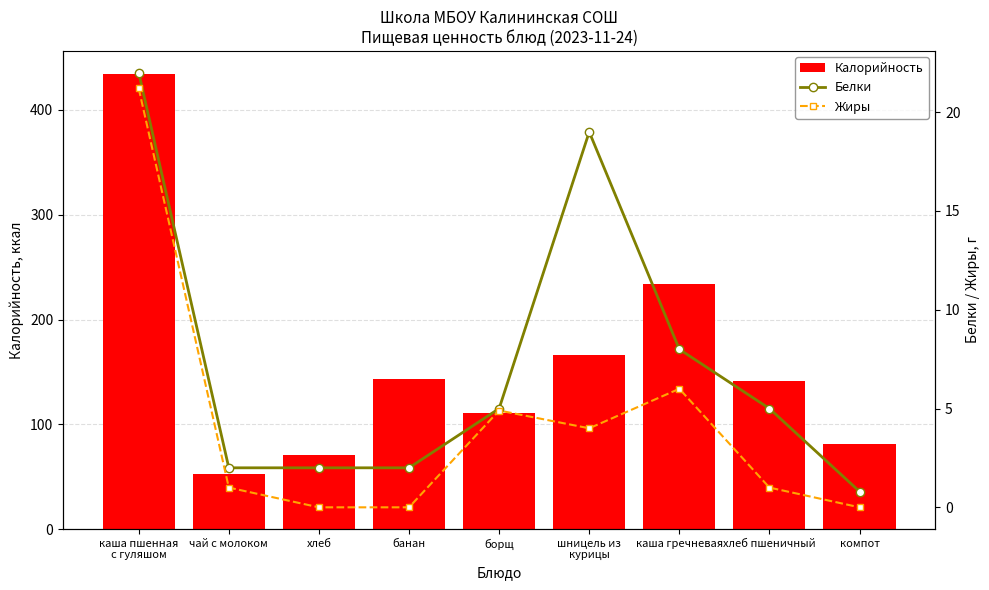

Reading right to left, extract all data points from this chart.

Калорийность: компот=81.0	хлеб пшеничный=141.0	каша гречневая=234.0	шницель из
курицы=166.0	борщ=110.4	банан=143.0	хлеб=70.3	чай с молоком=53.0	каша пшенная
с гуляшом=434.6
Белки: компот=0.8	хлеб пшеничный=5.0	каша гречневая=8.0	шницель из
курицы=19.0	борщ=5.0	банан=2.0	хлеб=2.0	чай с молоком=2.0	каша пшенная
с гуляшом=22.0
Жиры: компот=0.0	хлеб пшеничный=1.0	каша гречневая=6.0	шницель из
курицы=4.0	борщ=4.9	банан=0.0	хлеб=0.0	чай с молоком=1.0	каша пшенная
с гуляшом=21.2